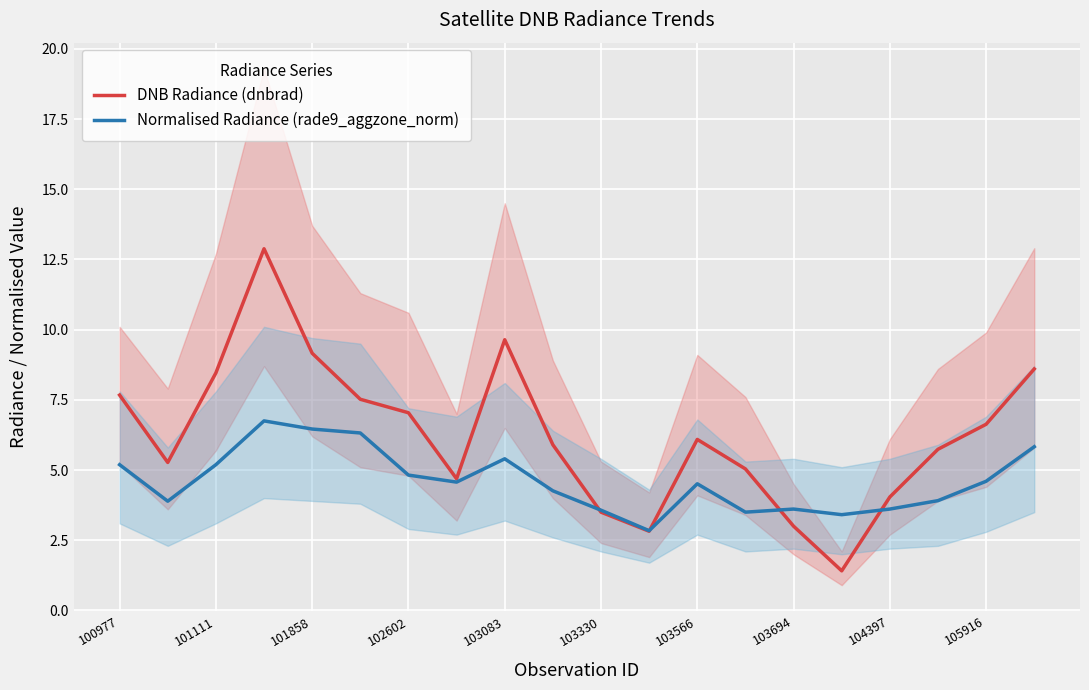

Rank the series by their maximum value, from highest to lowest.

DNB Radiance (dnbrad), Normalised Radiance (rade9_aggzone_norm)